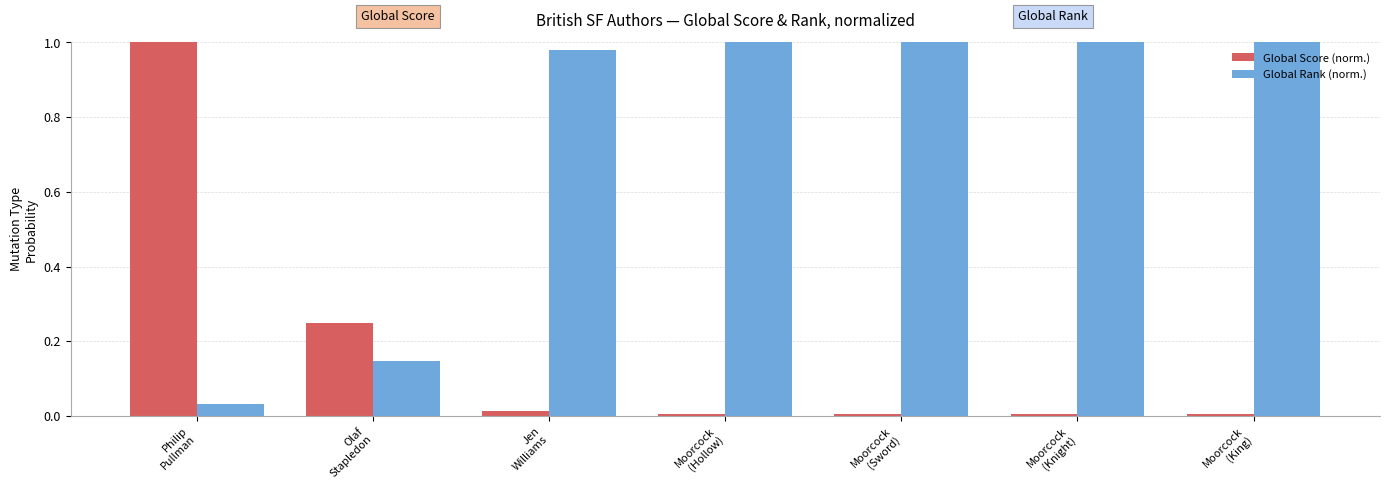

What is the sum of all Global Score (norm.) values?

1.3